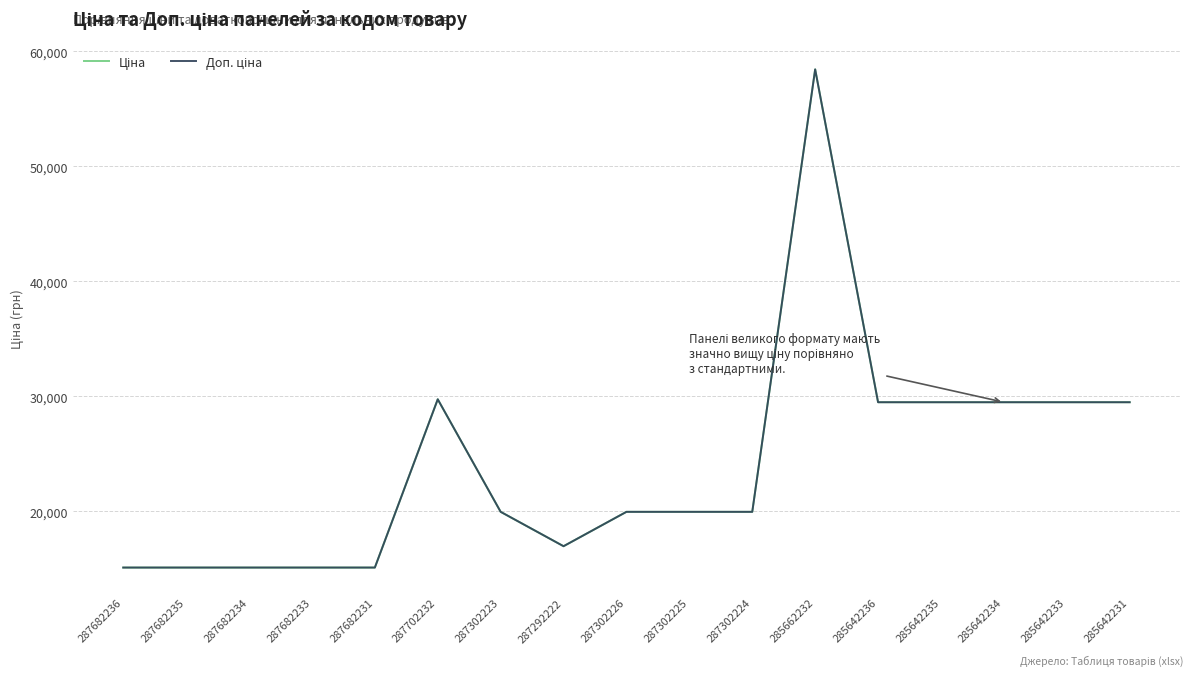

Which label corresponds to the largest value in the chart?

285662232